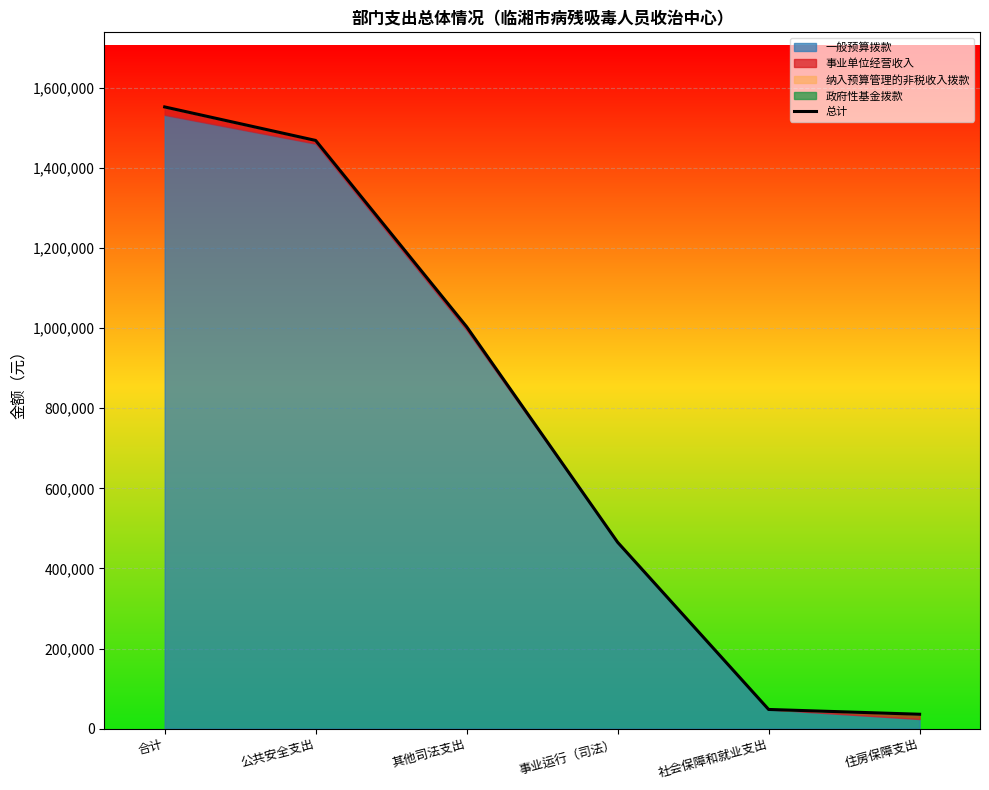

Count the number of values greater than 1003487.

3